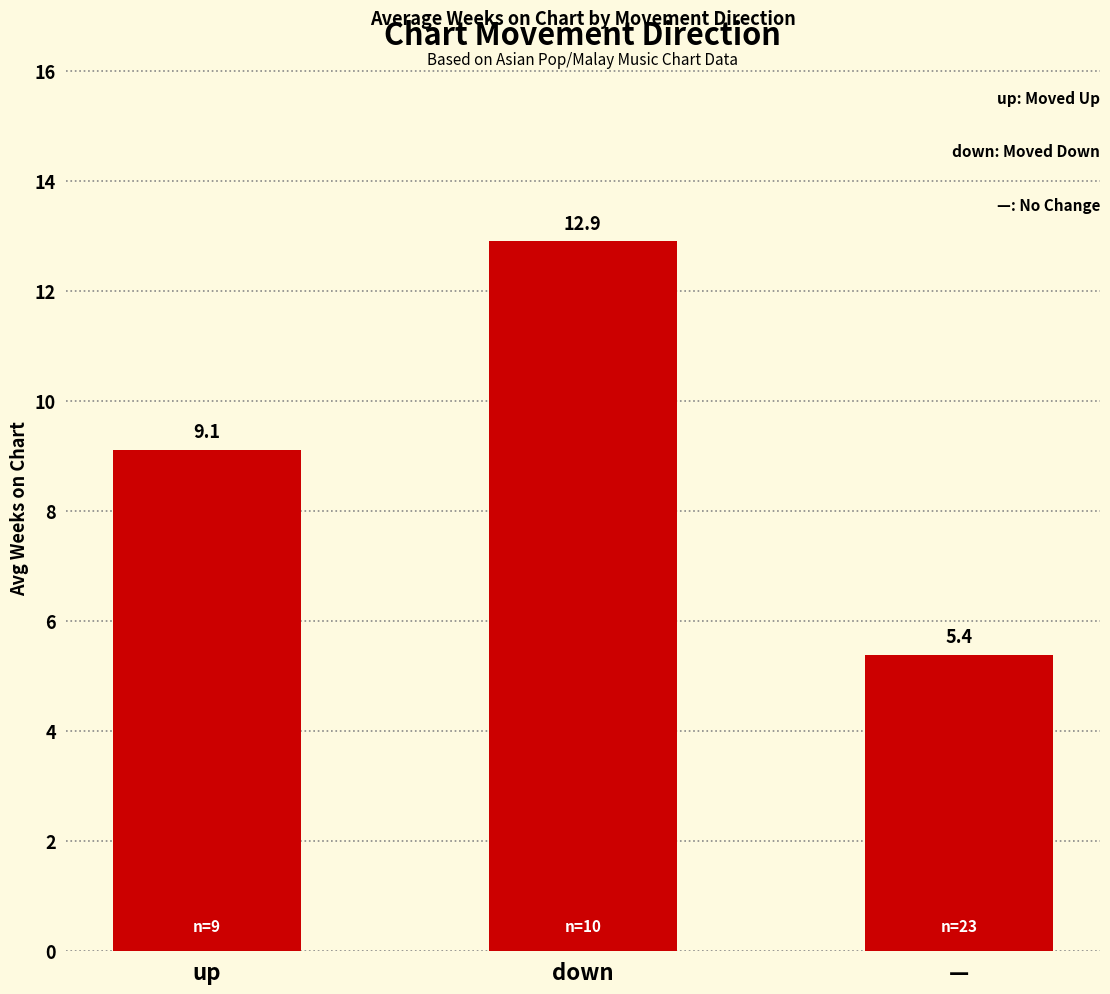

How many series are shown in this chart?

1